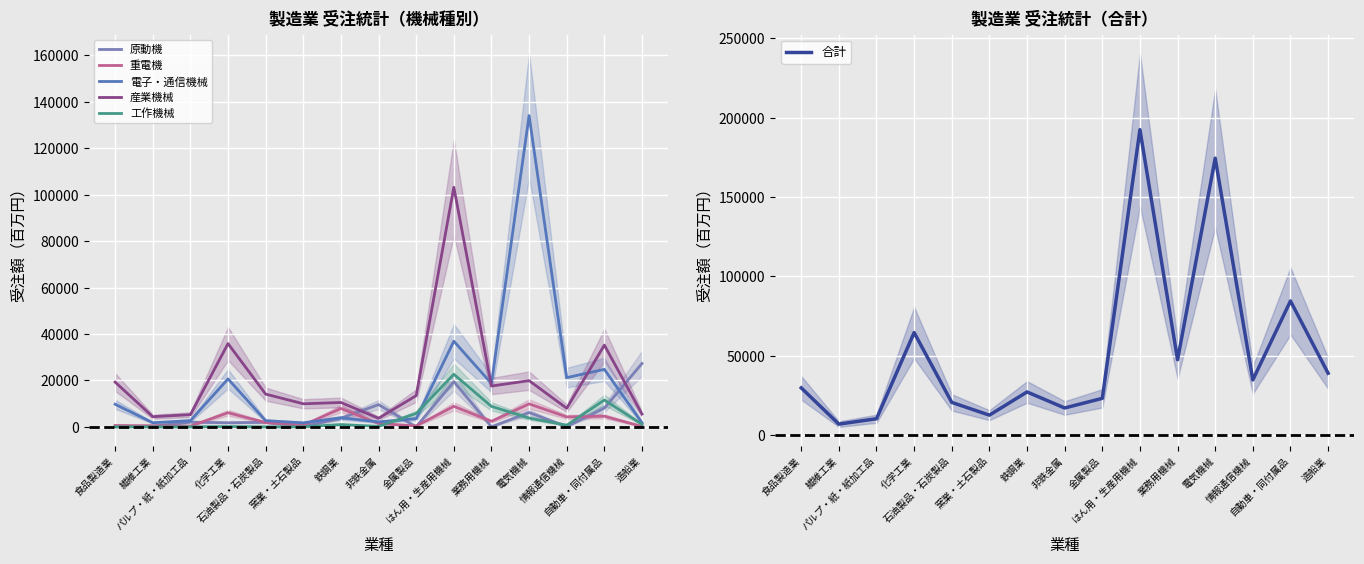

What is the approximate value of 合計 at 金属製品, to the nearest 50?

23150